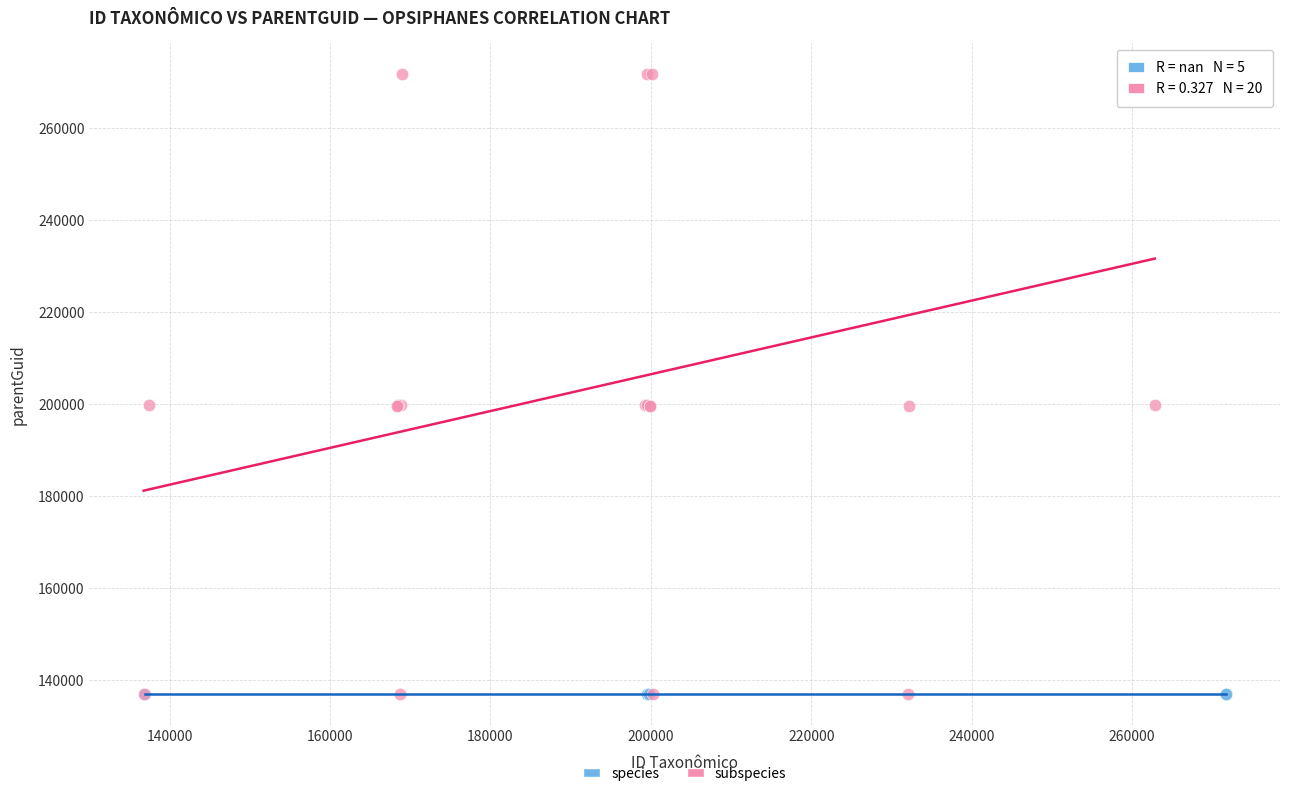

Which series contains the highest Y value?

subspecies